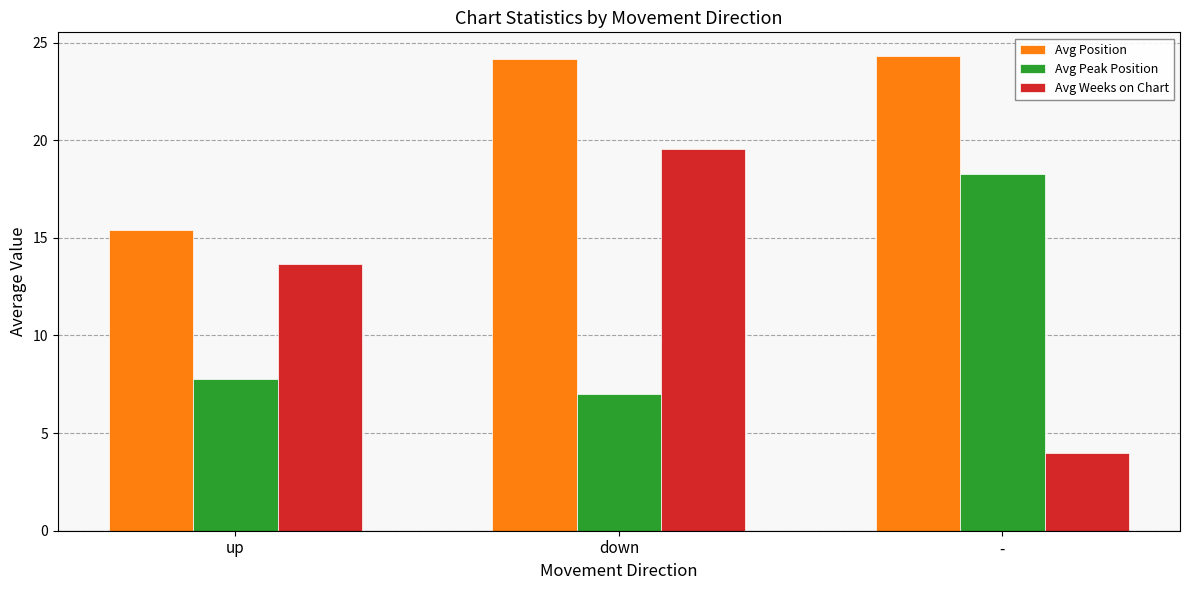

Which series has the largest range (max minus min)?

Avg Weeks on Chart